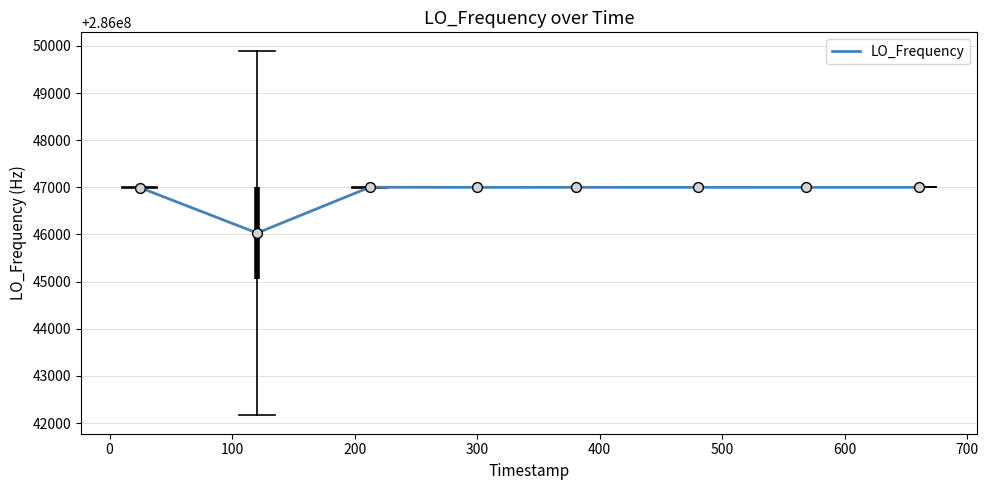

What is the difference between the maximum and minimum values?

971.2